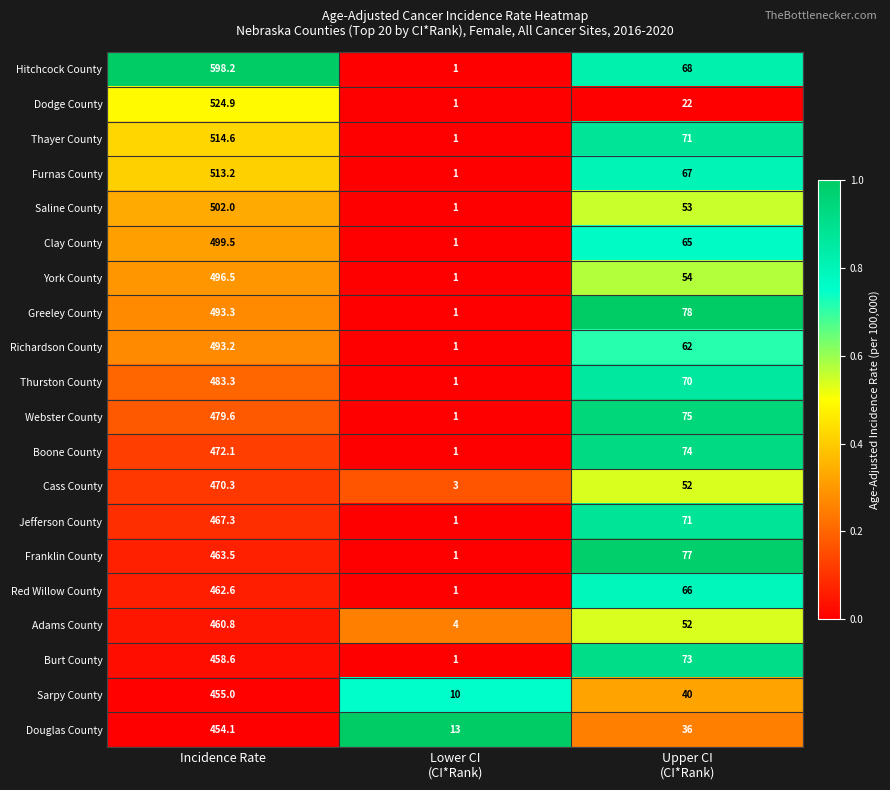

Which series has the largest total across all categories?

Hitchcock County